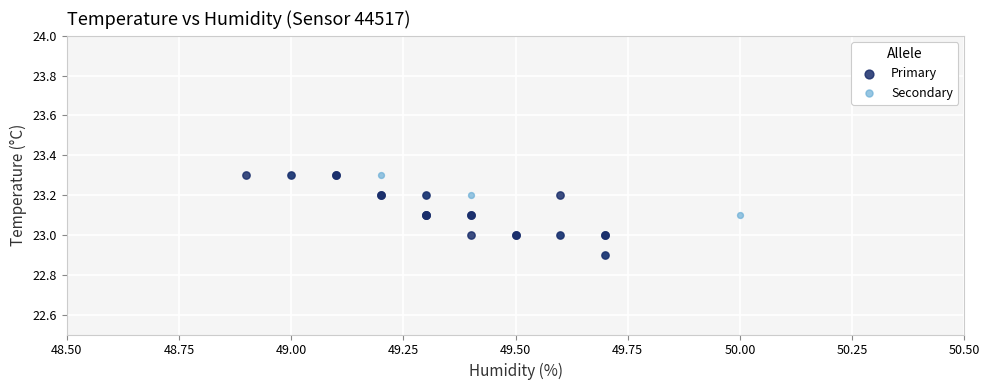

What are all the series names shown in the legend?

Primary, Secondary